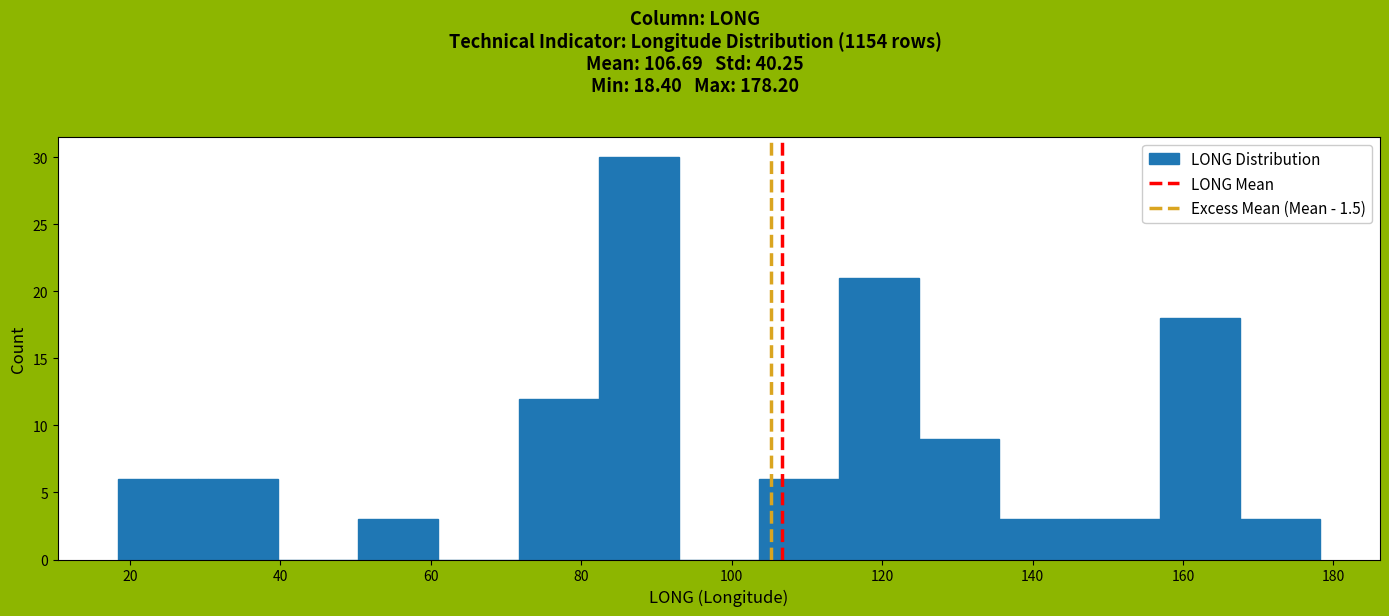

Which range on the x-axis has the tallest bar?

82 to 92